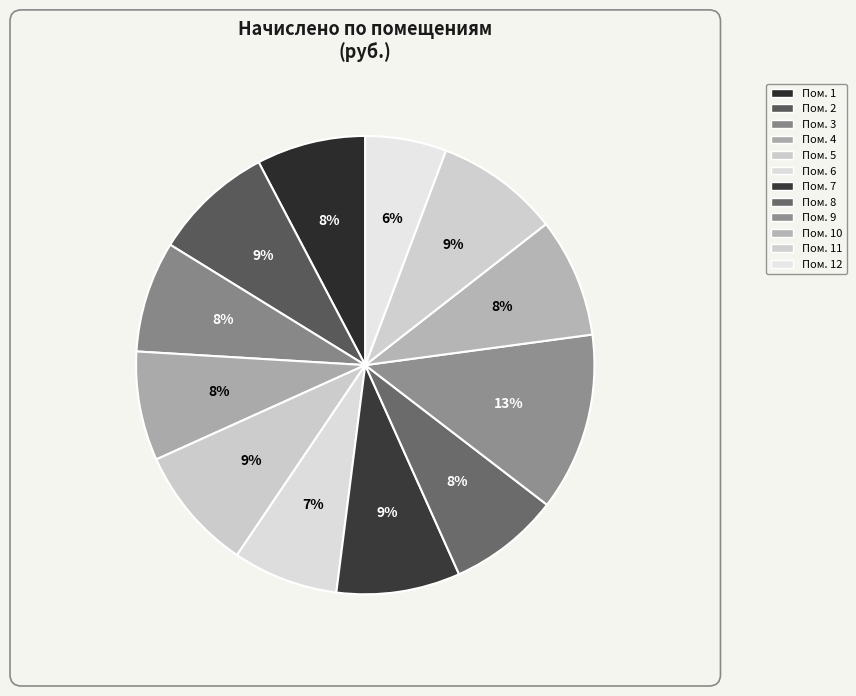

Does any single category account for the majority?

No